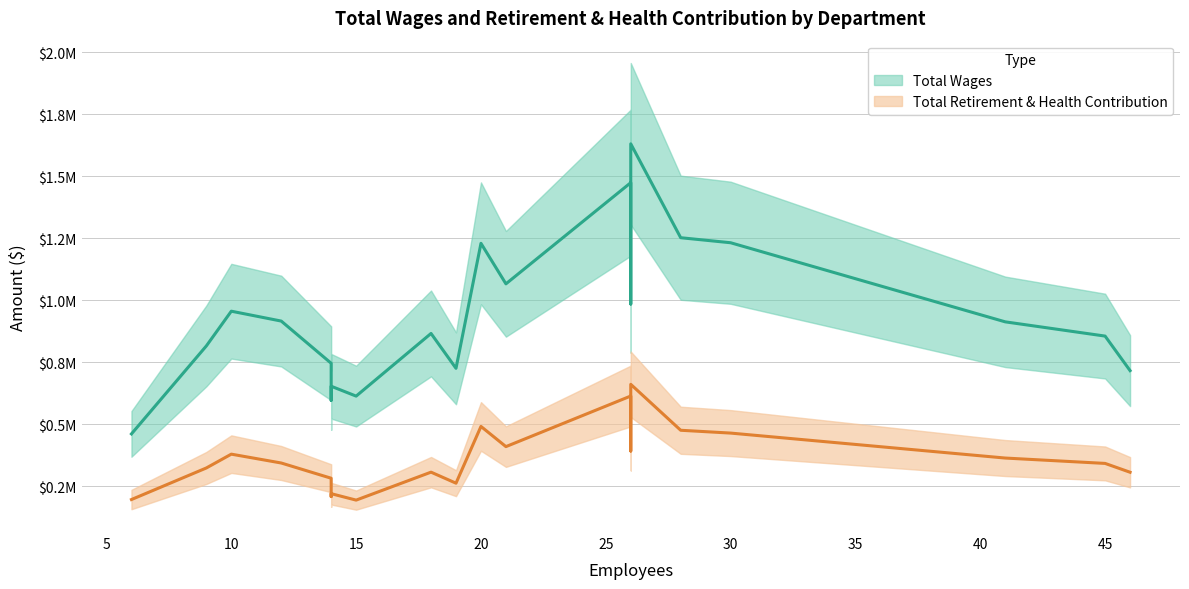

True or false: Total Wages and Total Retirement & Health Contribution cross at least once.

False